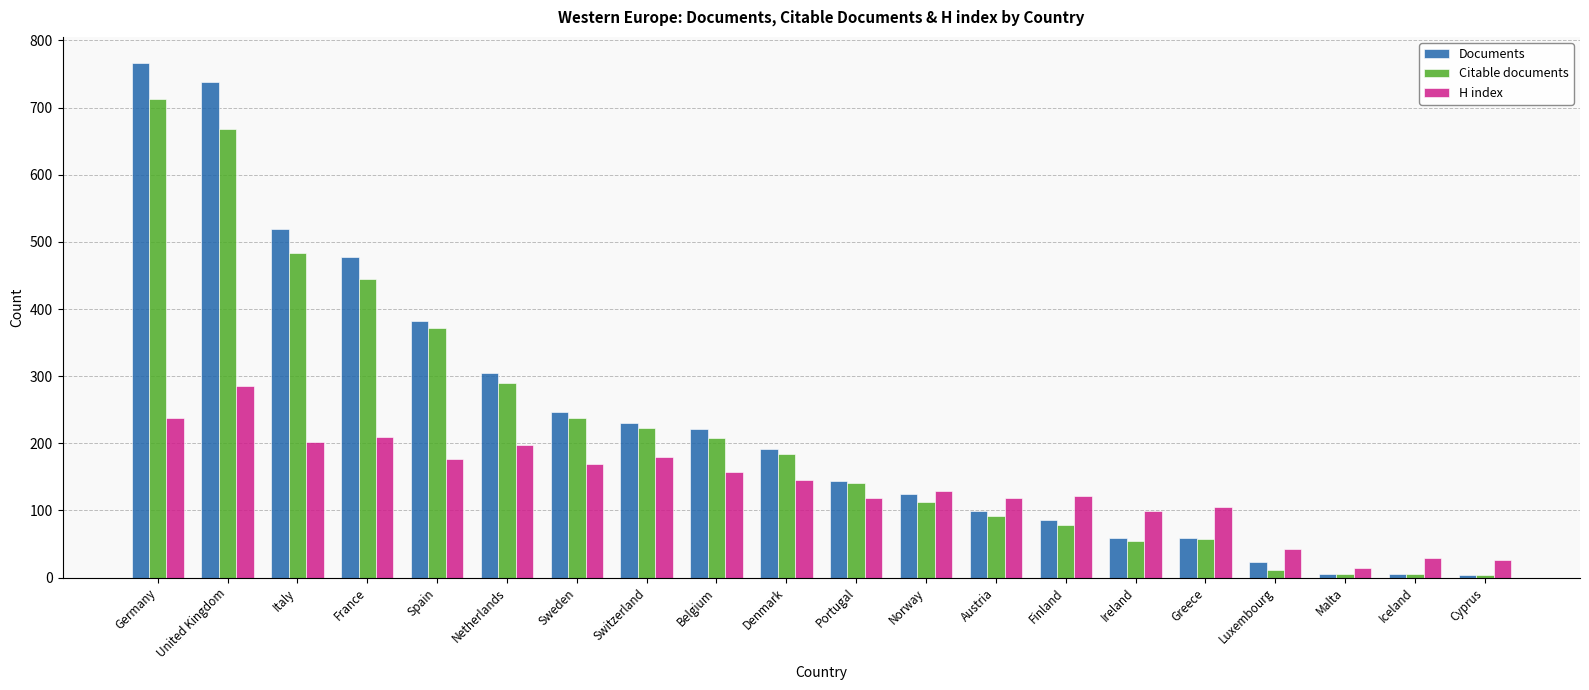

How many series are shown in this chart?

3